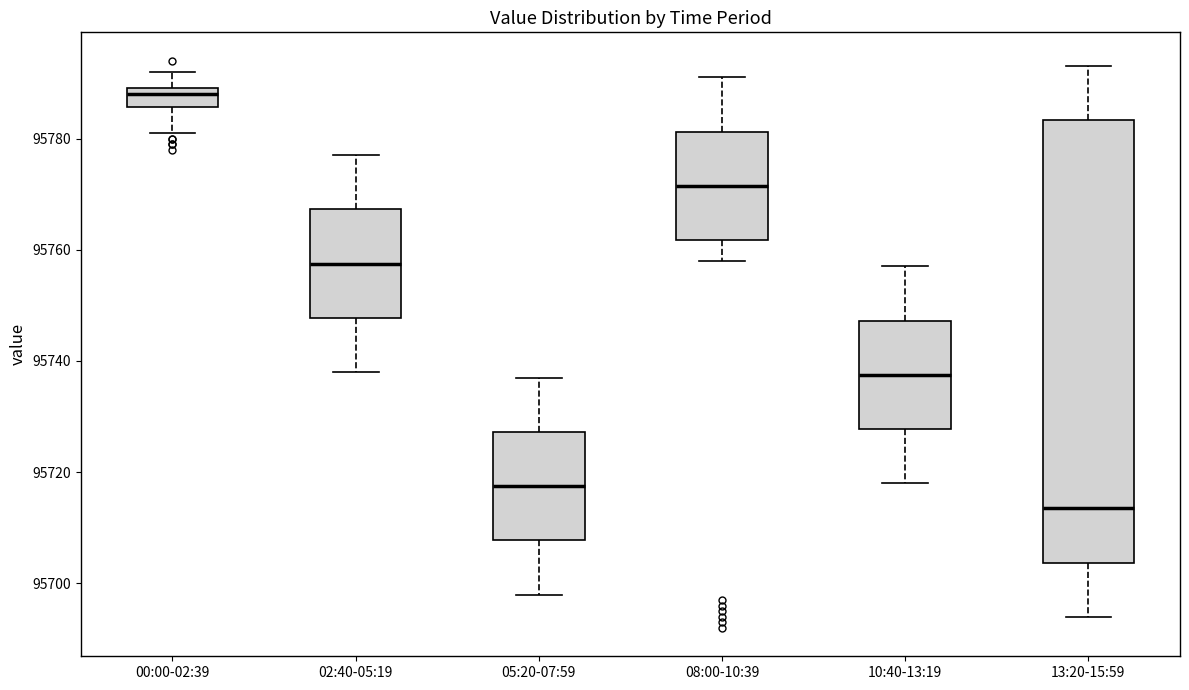

Reading left to right, read every box against the y-axis: the position of its median line, the range the box covers, and the ends of its whiskers. The values are not printed on the chart, so give them approximately, as read against the axis.

00:00-02:39: median 95788, box 95786 to 95790, whiskers 95782 to 95792
02:40-05:19: median 95758, box 95748 to 95768, whiskers 95738 to 95778
05:20-07:59: median 95718, box 95708 to 95728, whiskers 95698 to 95738
08:00-10:39: median 95772, box 95762 to 95782, whiskers 95758 to 95792
10:40-13:19: median 95738, box 95728 to 95748, whiskers 95718 to 95758
13:20-15:59: median 95714, box 95704 to 95784, whiskers 95694 to 95794